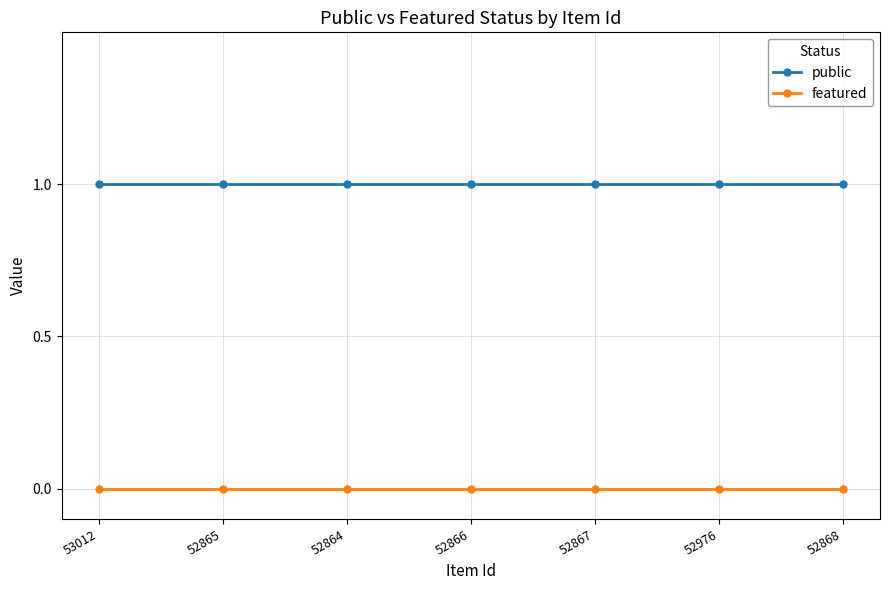

True or false: public and featured cross at least once.

False